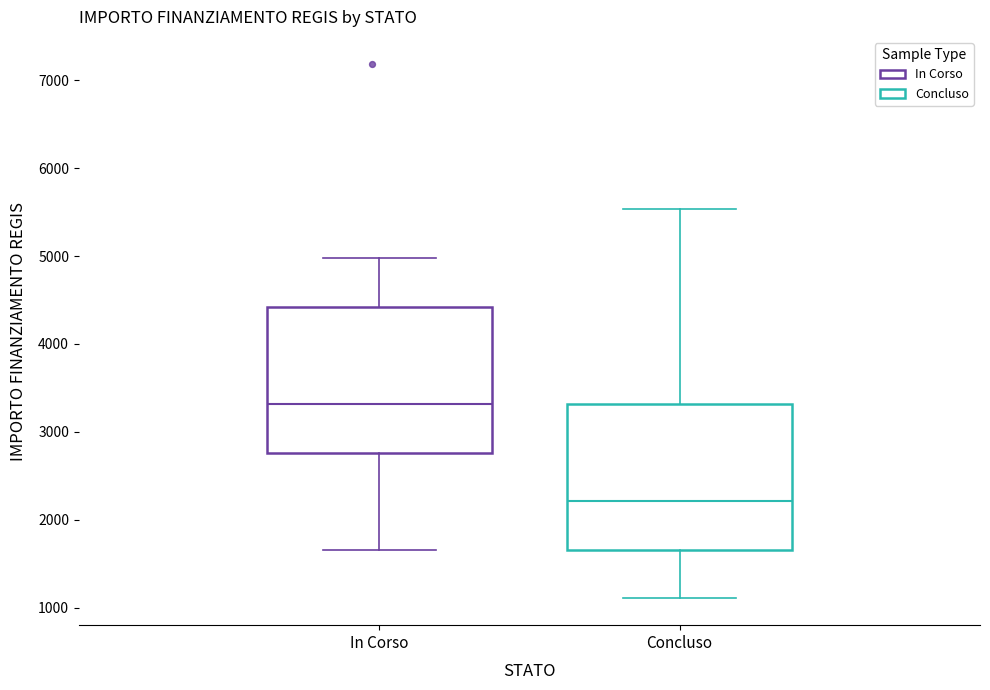

Which box's median line is the lowest?

Concluso